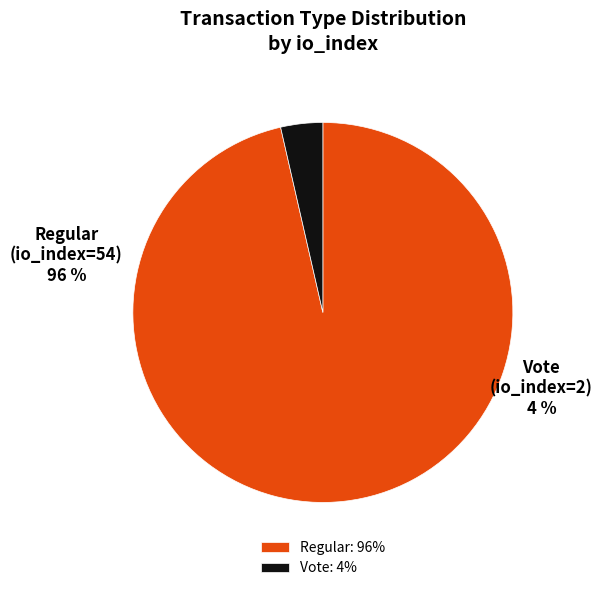

Which has a higher value, Vote (io_index=2) or Regular (io_index=54)?

Regular (io_index=54)